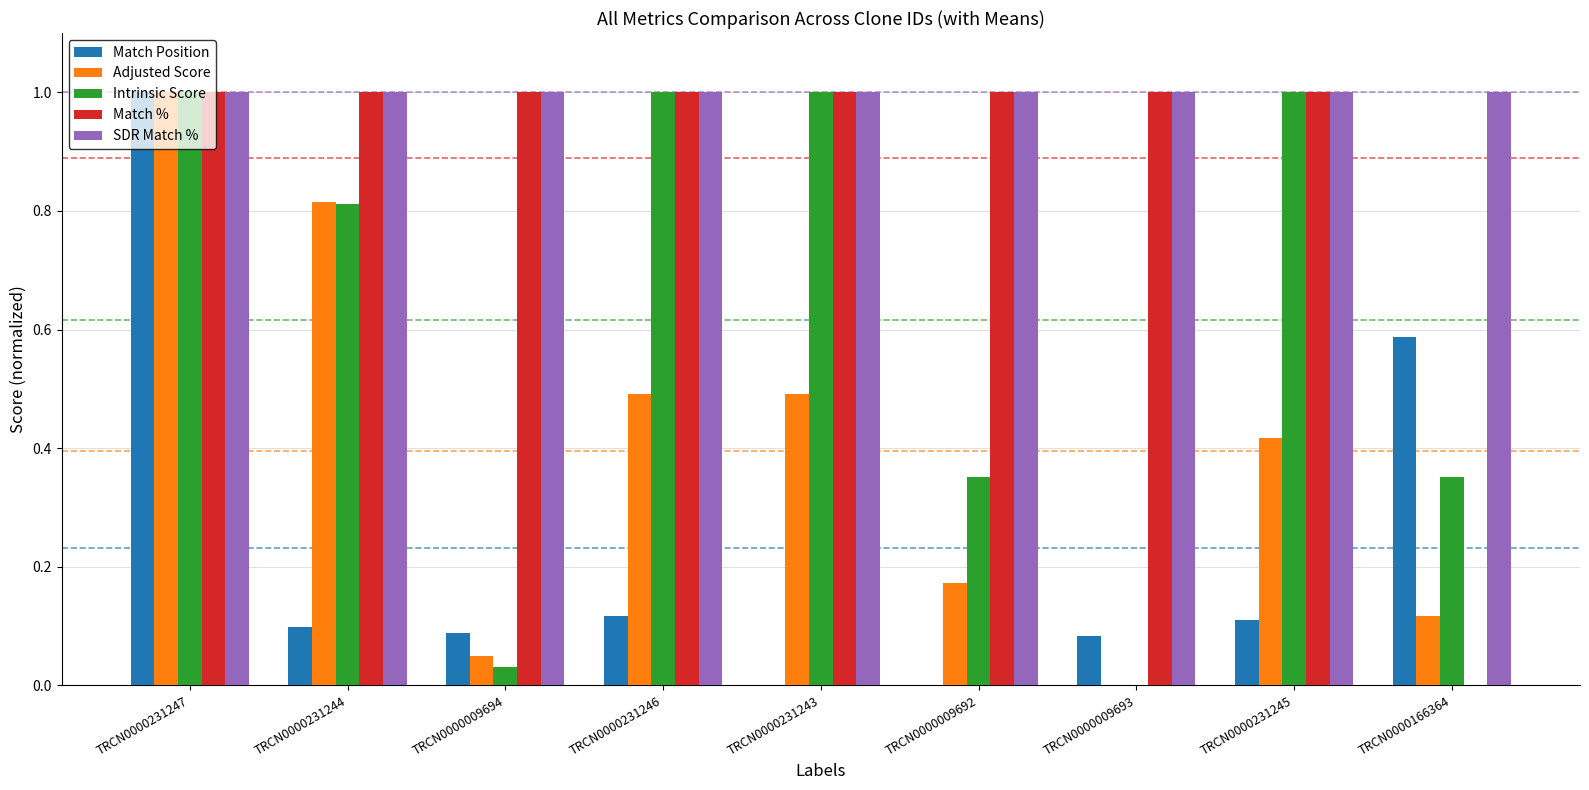

What is the highest value of the Match Position series?

1.0